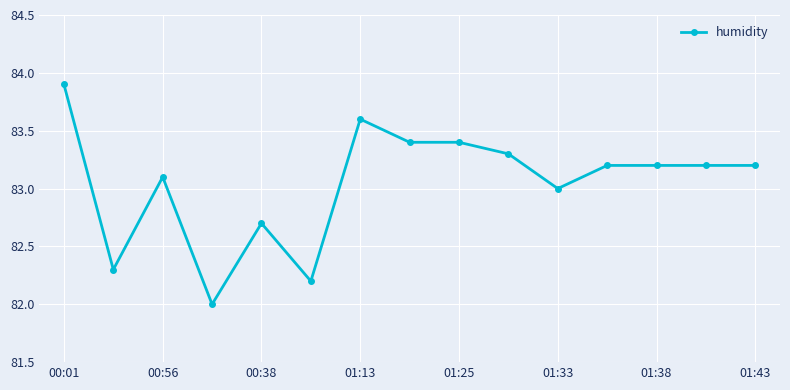

What is the value of the 13th point from the left?

83.2